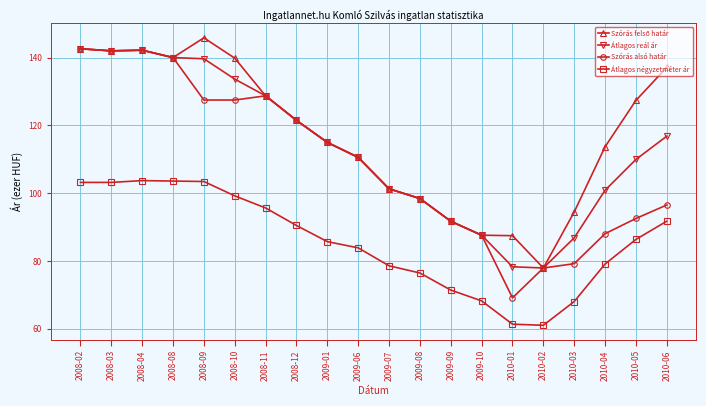

What is the spread (max minus min) of values at 2010-06?

45.4